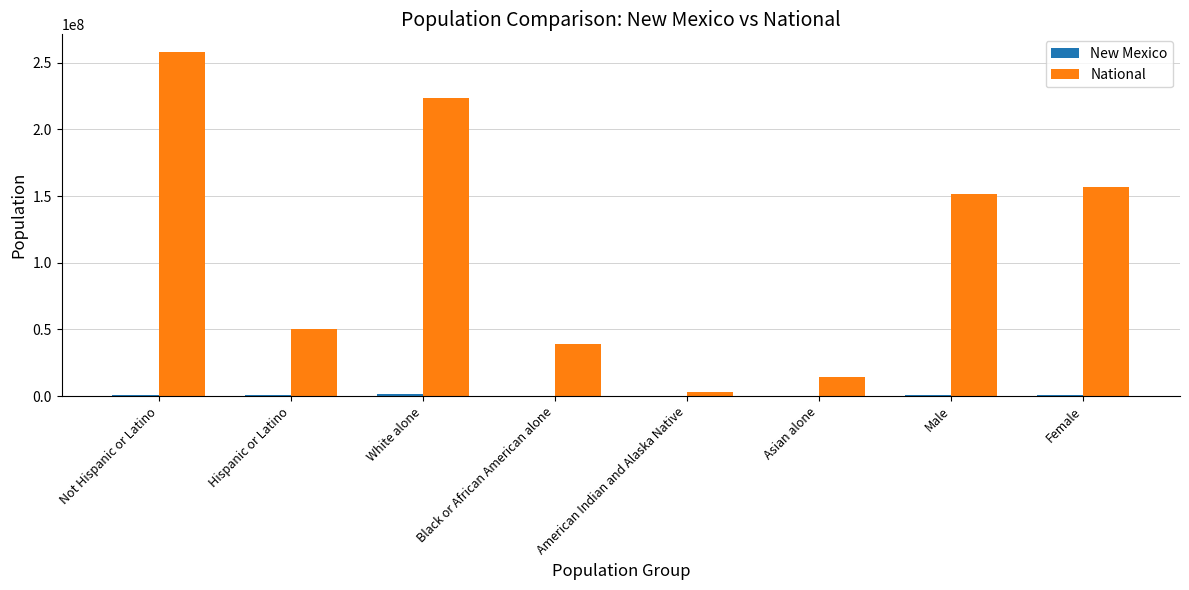

Is it true that National equals 156964212 at Female?

True